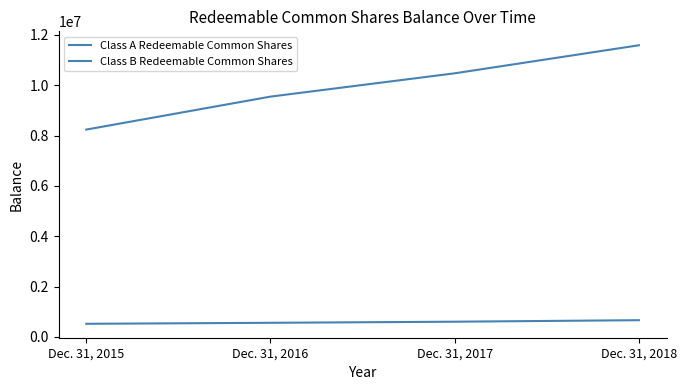

What is the total value across all series at Dec. 31, 2017?

11077745